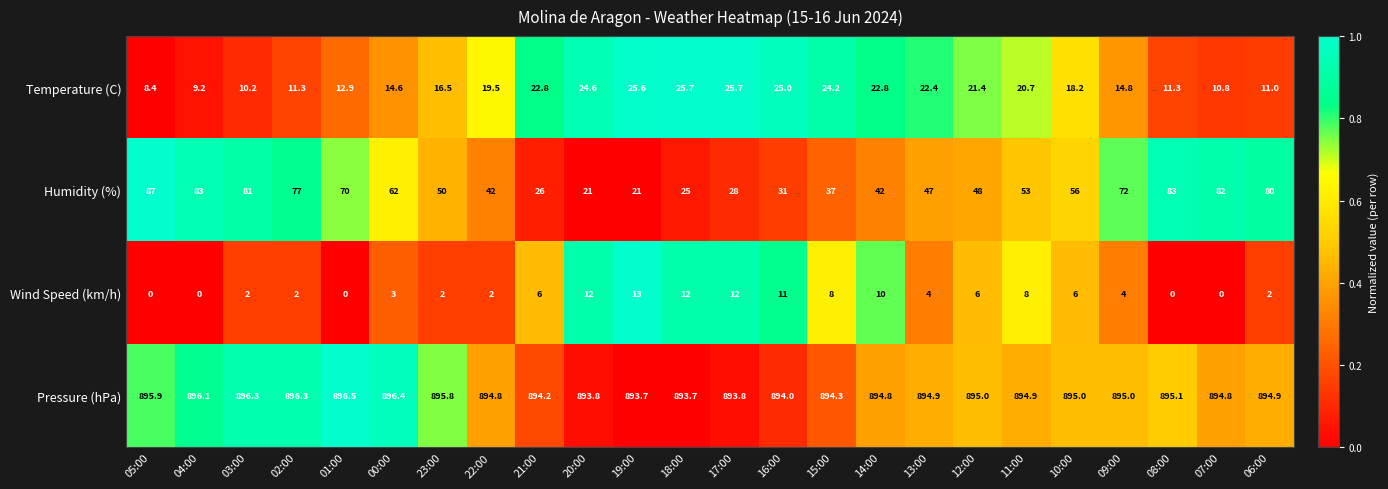

What is the sum of the Humidity (%) values at 04:00 and 02:00?

160.0